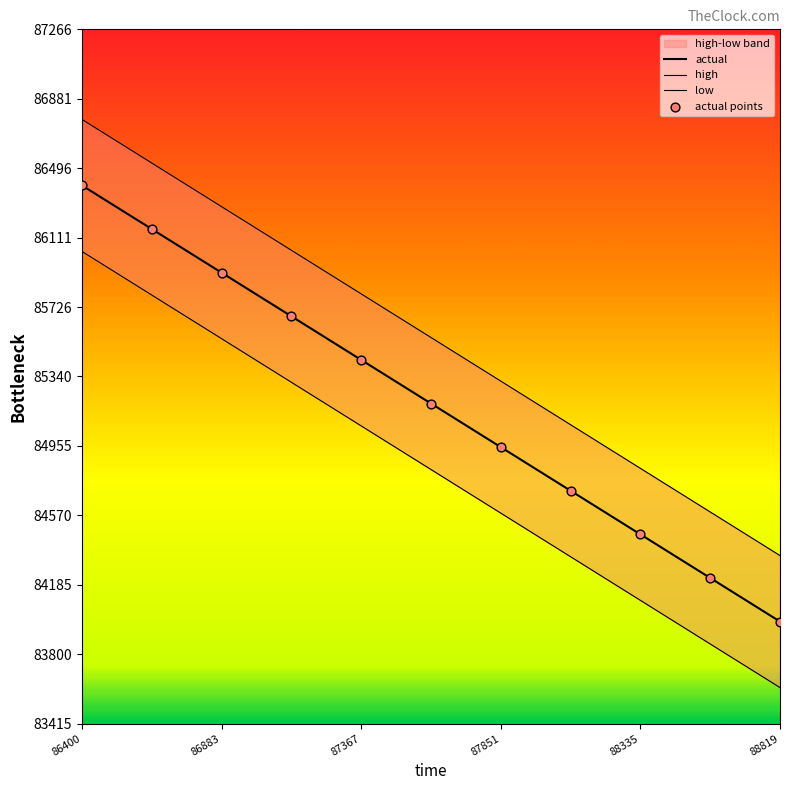

Which series has the largest total across all categories?

high